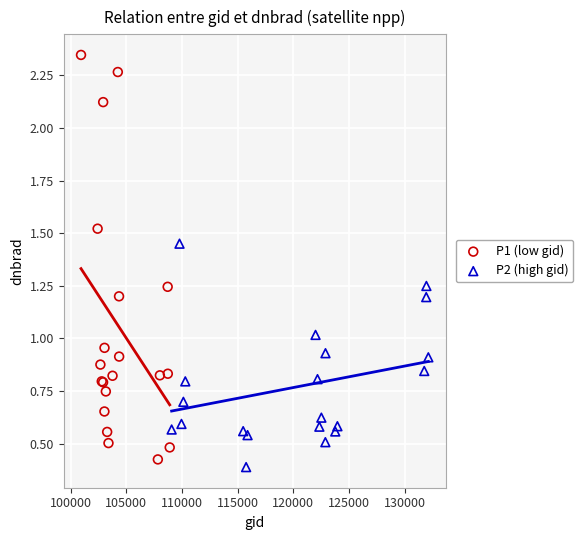

What are all the series names shown in the legend?

P1 (low gid), P2 (high gid)